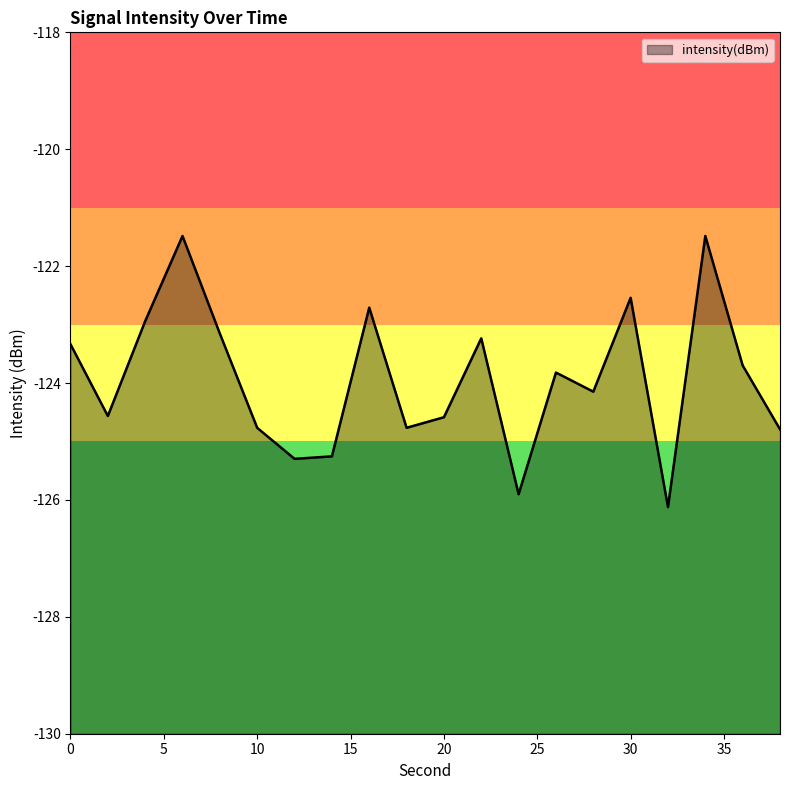

True or false: the data shows -177.5 at 10.

False